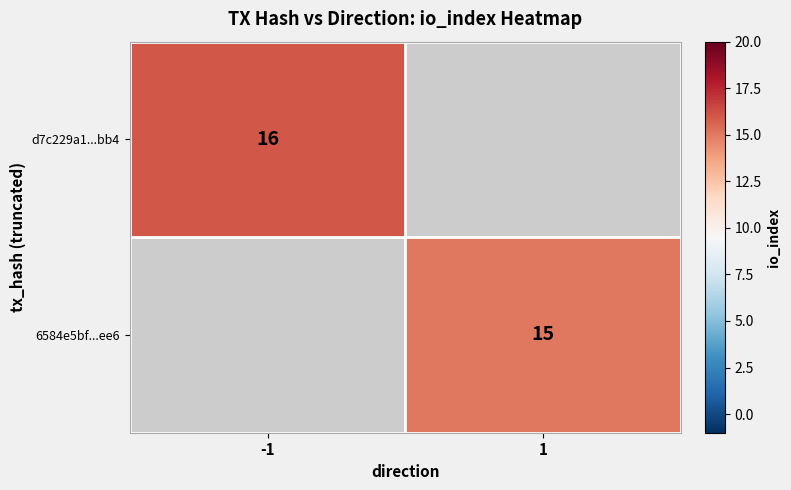

Is it true that 6584e5bf...ee6 equals 7 at 1?

False